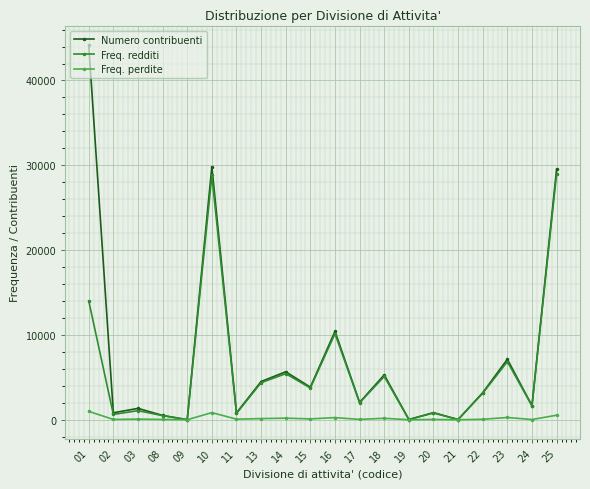

True or false: Numero contribuenti has a value of 5478 at 15.

False